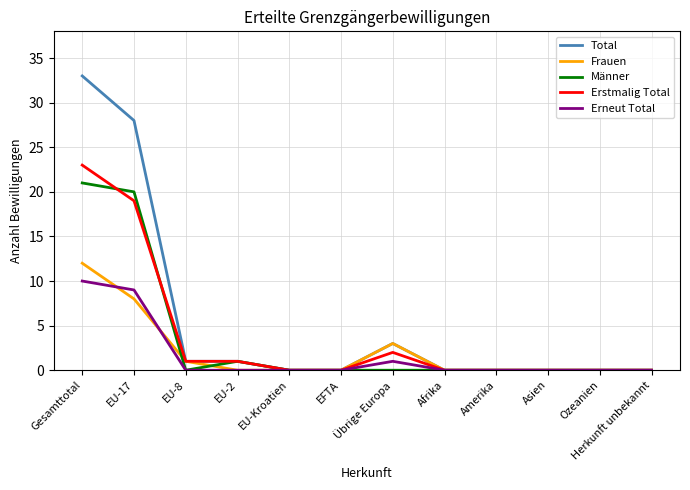

What is the highest value of the Männer series?

21